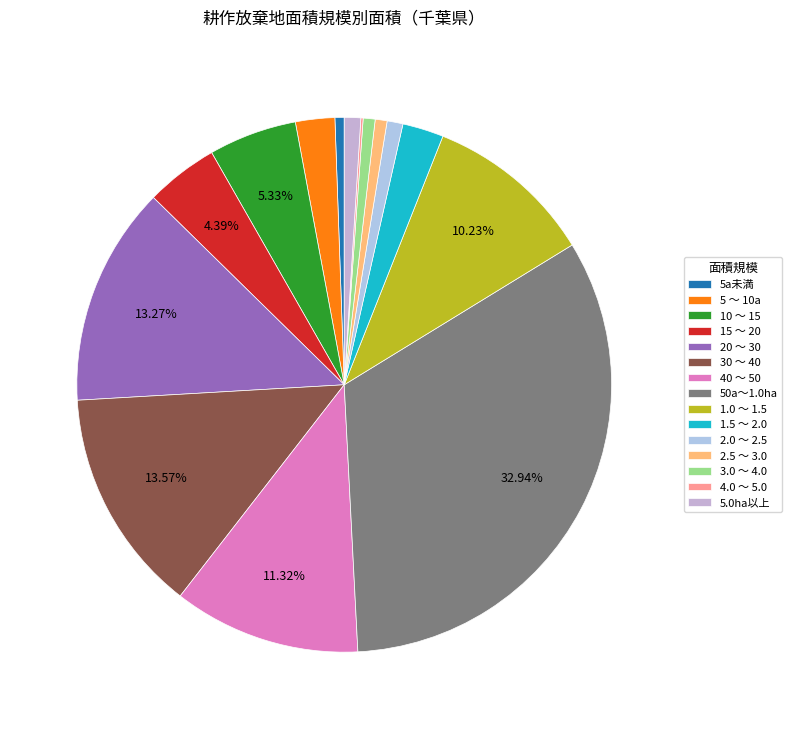

To the nearest percent, what is the difference between the largest and smallest slice percentages?

33%